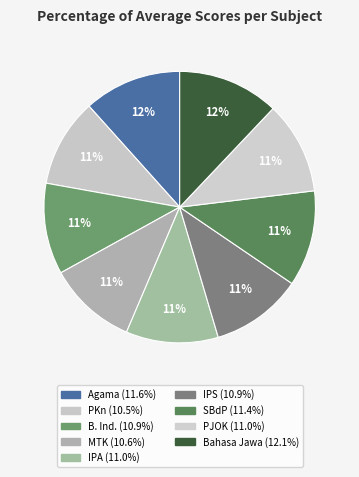

Rank the categories by value from lowest to highest.

PKn, MTK, B. Ind., IPS, IPA, PJOK, SBdP, Agama, Bahasa Jawa